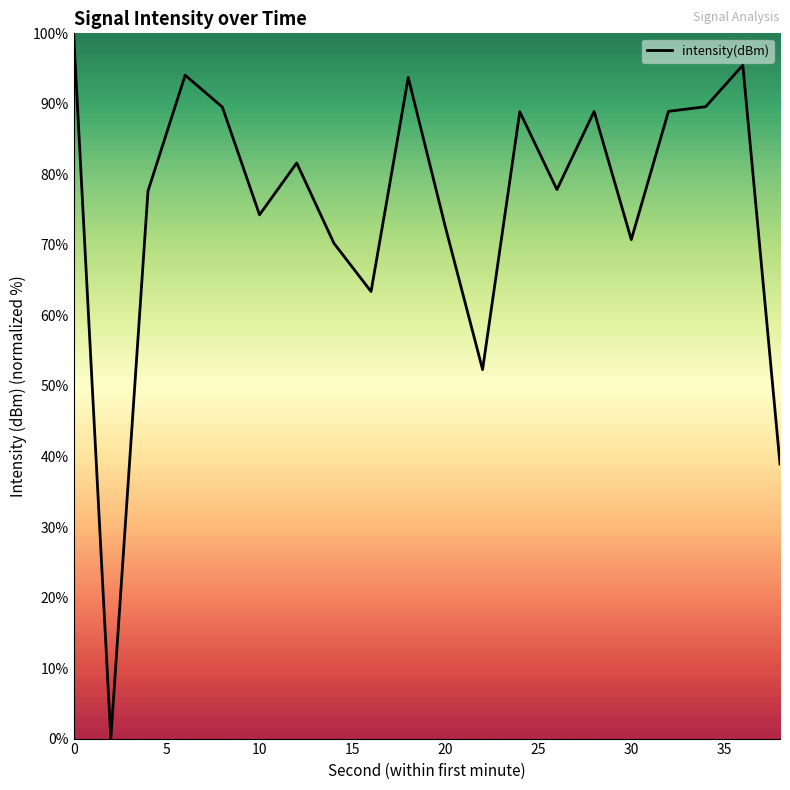

What is the difference between the maximum and minimum values?

100.0